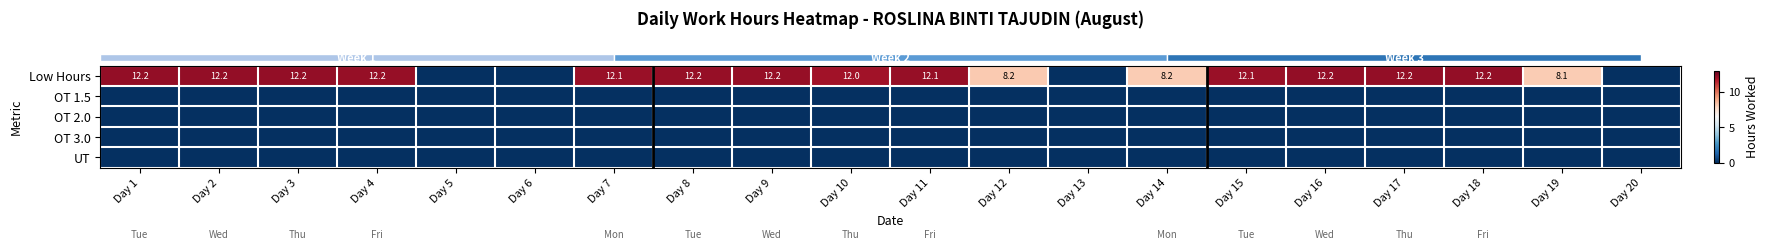

Between Day 4 and Day 9, which is larger?

Day 9